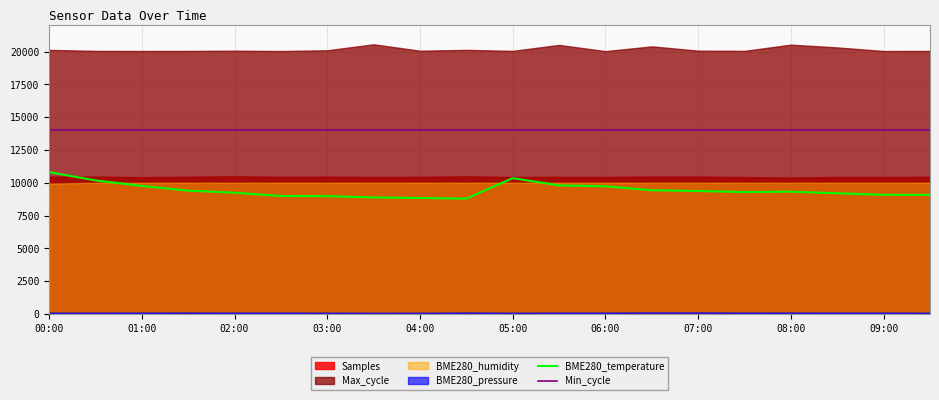

What is the value of the Min_cycle point at the 12th from the left?

14000